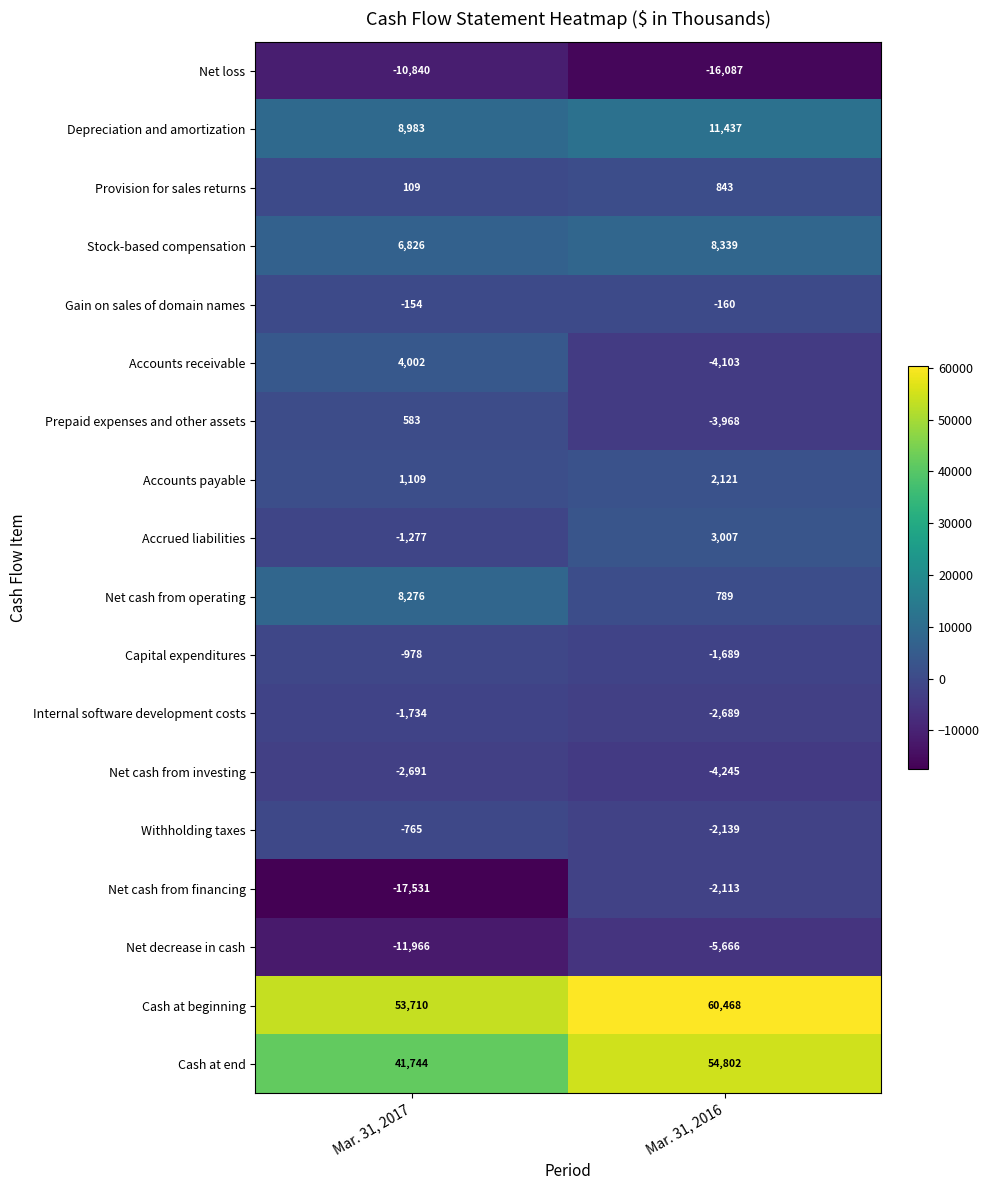

Is it true that Prepaid expenses and other assets equals -6569 at Mar. 31, 2016?

False